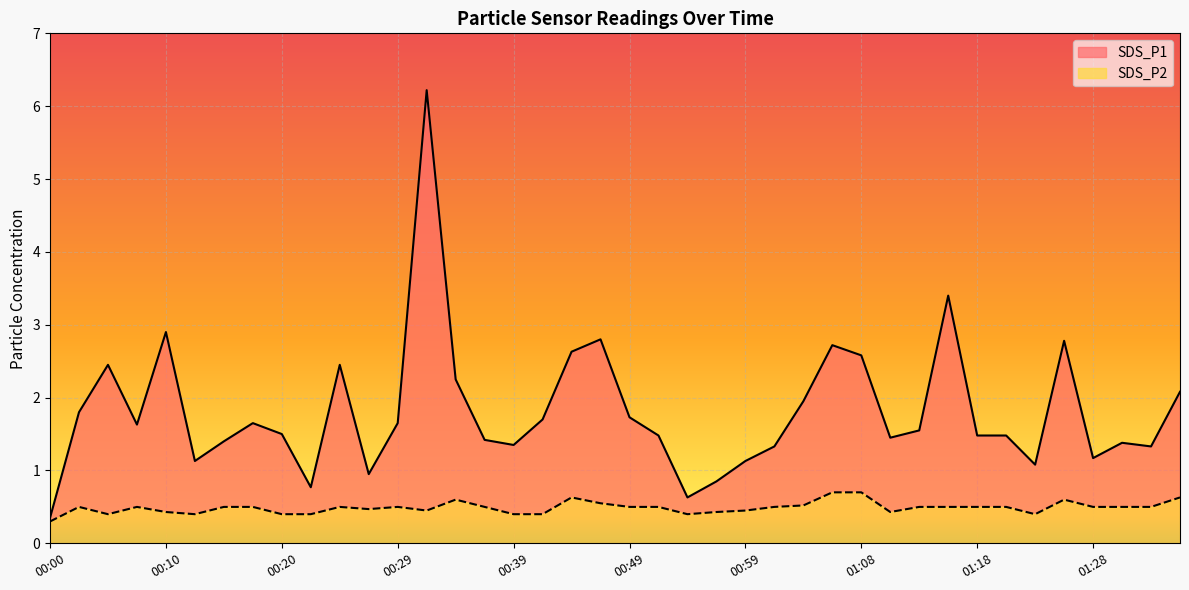

At which category does SDS_P2 reach its first local valley?

00:05